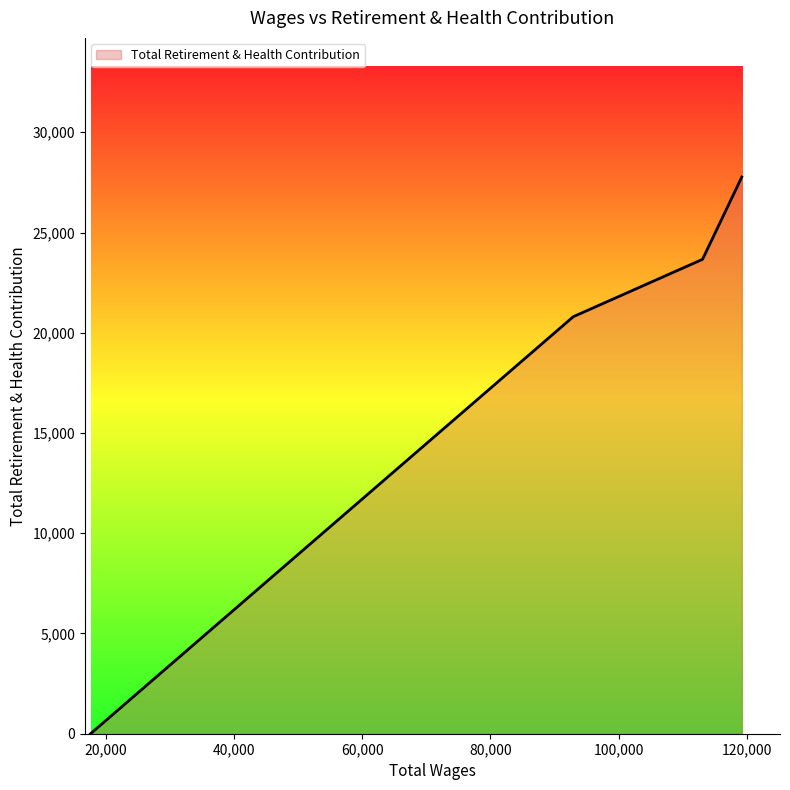

What is the greatest value displayed?

27767